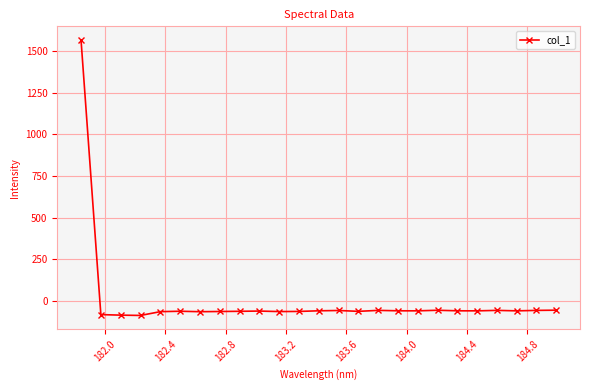

What is the minimum value shown in the chart?

-85.7